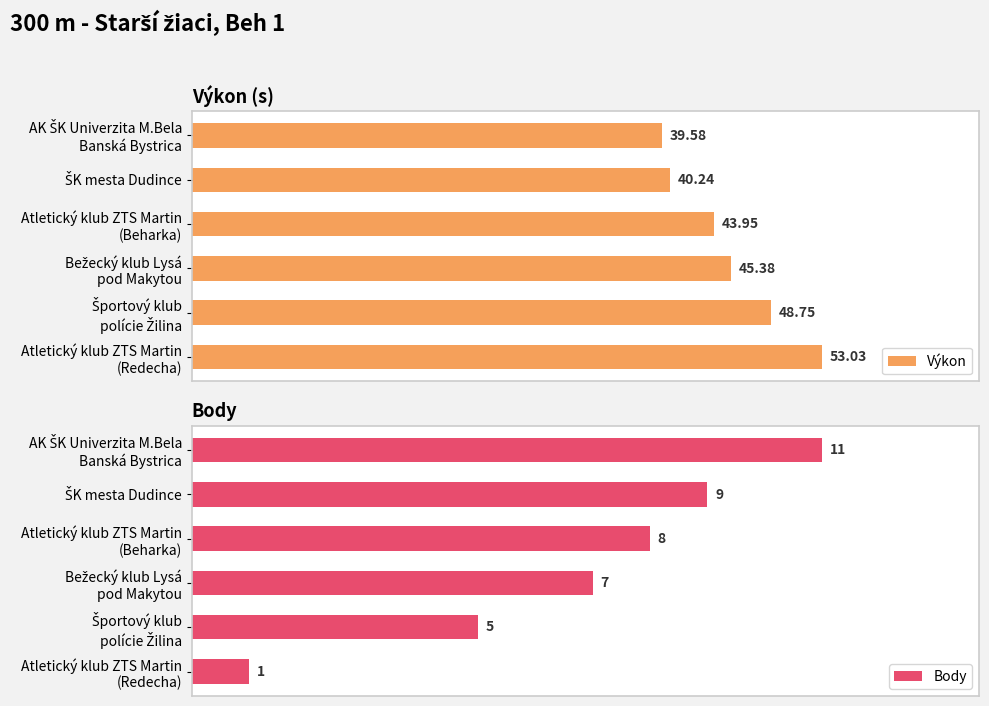

Reading right to left, what are all the values shown in this chart?

Výkon: 50=53.0	40=48.8	30=45.4	20=44.0	10=40.2	0=39.6
Body: 50=1.0	40=5.0	30=7.0	20=8.0	10=9.0	0=11.0